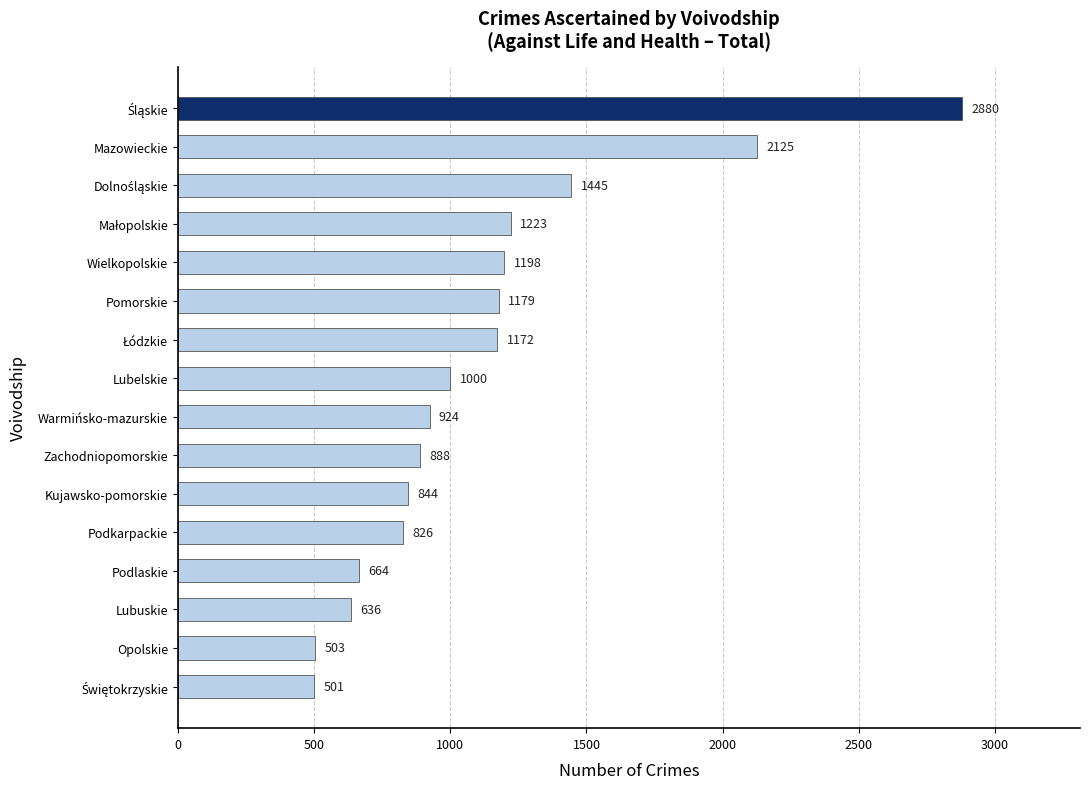

Reading bottom to top, what are all the values shown in this chart?

501	503	636	664	826	844	888	924	1000	1172	1179	1198	1223	1445	2125	2880